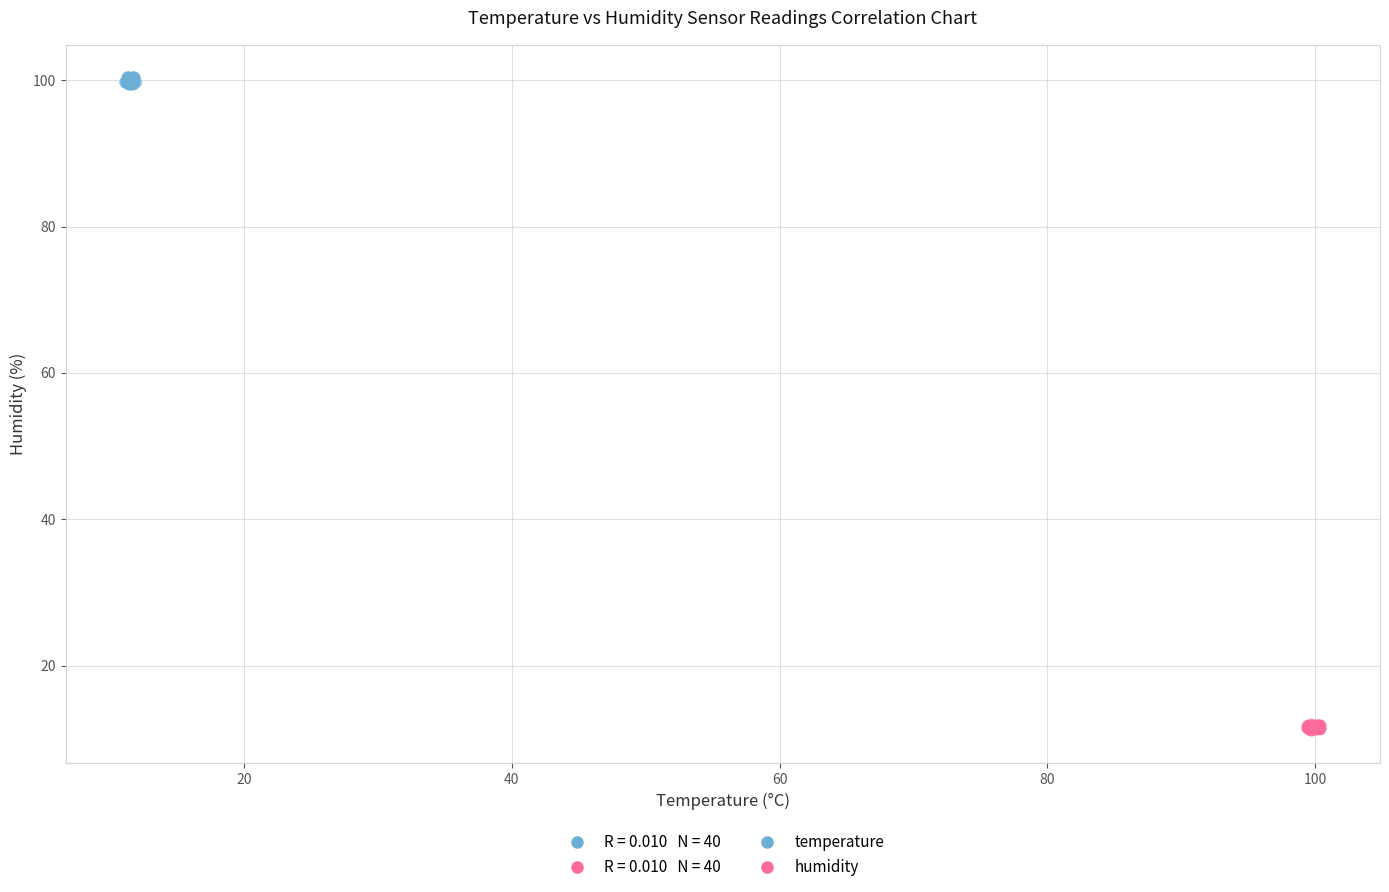

Which series reaches the maximum Y coordinate?

temperature